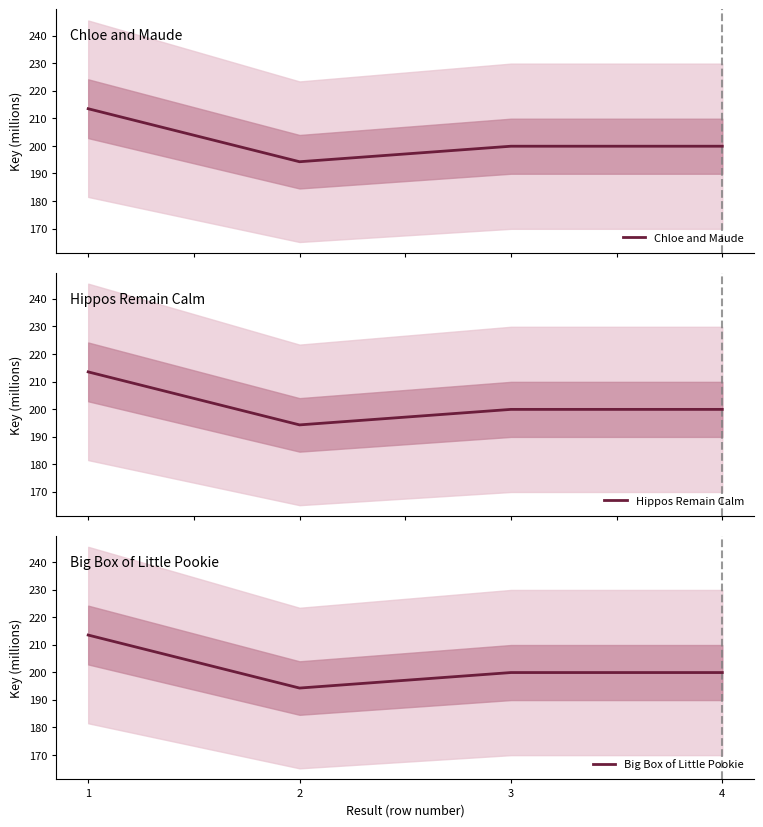

How many interior local valleys does the Chloe and Maude series have?

1